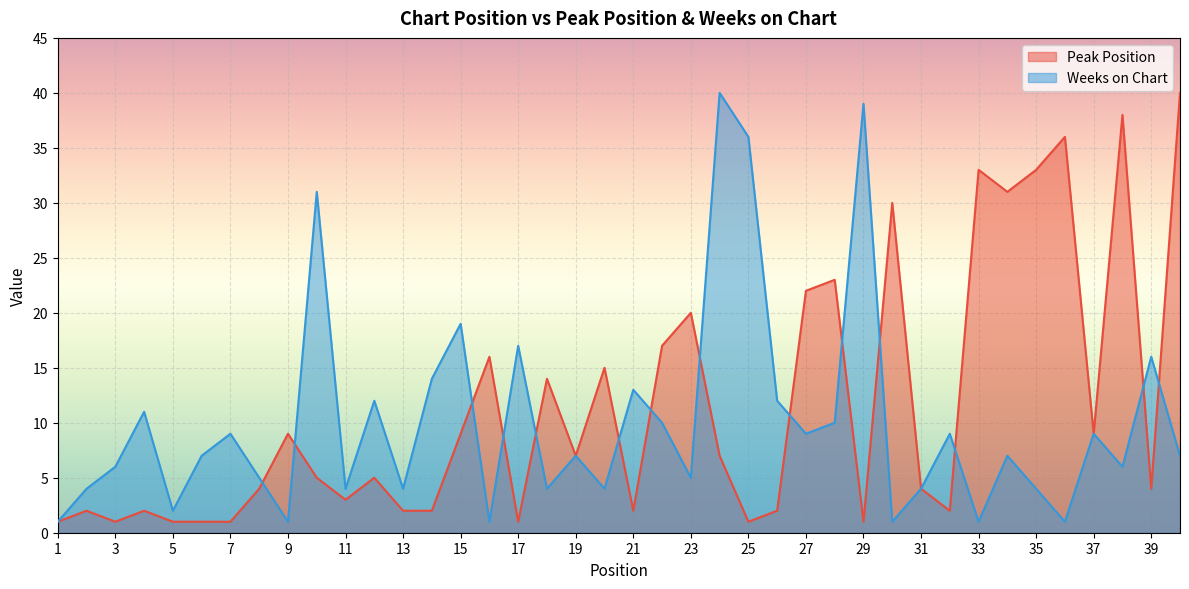

How many lines are shown in the chart?

2